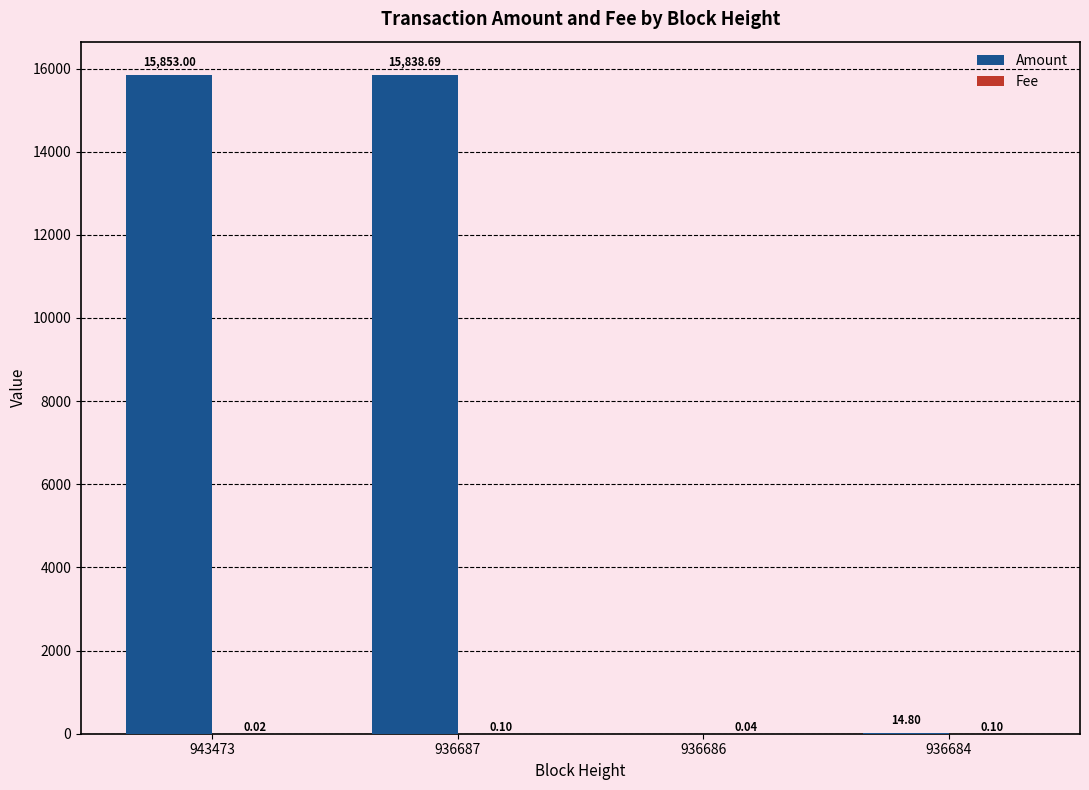

What is the spread (max minus min) of values at 936684?

14.7